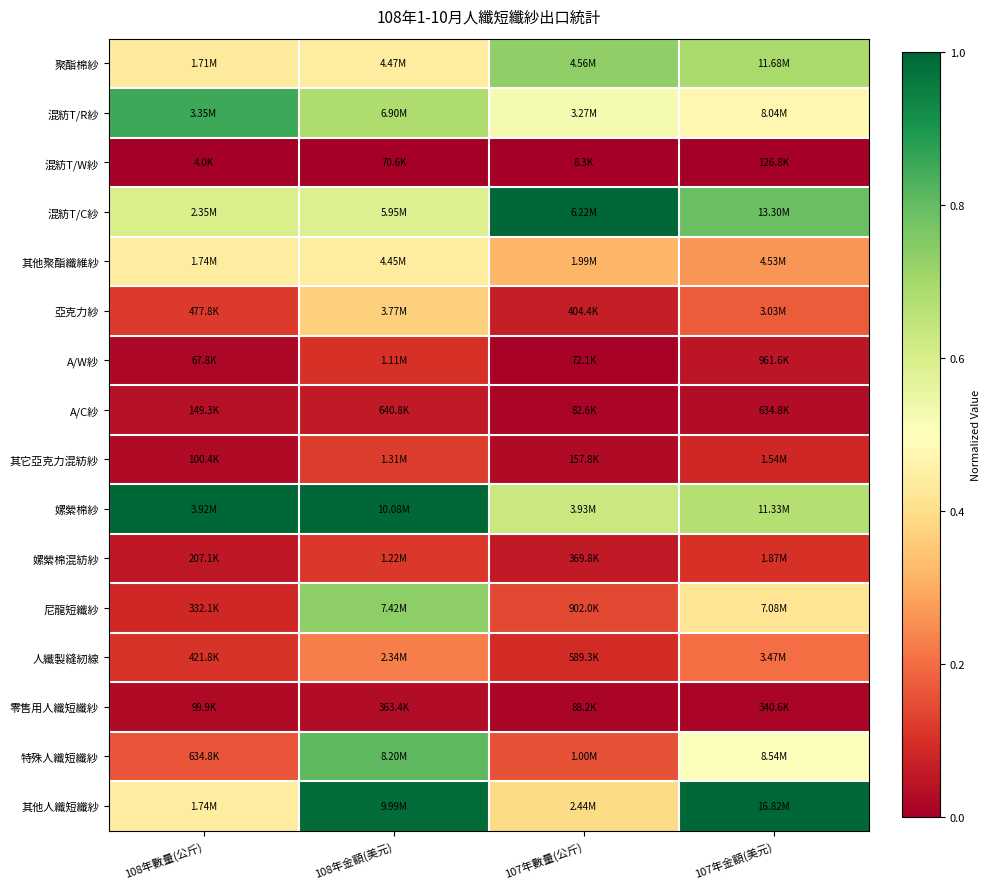

Reading left to right, extract all data points from this chart.

聚酯棉紗: 108年數量(公斤)=0.4	108年金額(美元)=0.4	107年數量(公斤)=0.7	107年金額(美元)=0.7
混紡T/R紗: 108年數量(公斤)=0.9	108年金額(美元)=0.7	107年數量(公斤)=0.5	107年金額(美元)=0.5
混紡T/W紗: 108年數量(公斤)=0.0	108年金額(美元)=0.0	107年數量(公斤)=0.0	107年金額(美元)=0.0
混紡T/C紗: 108年數量(公斤)=0.6	108年金額(美元)=0.6	107年數量(公斤)=1.0	107年金額(美元)=0.8
其他聚酯纖維紗: 108年數量(公斤)=0.4	108年金額(美元)=0.4	107年數量(公斤)=0.3	107年金額(美元)=0.3
亞克力紗: 108年數量(公斤)=0.1	108年金額(美元)=0.4	107年數量(公斤)=0.1	107年金額(美元)=0.2
A/W紗: 108年數量(公斤)=0.0	108年金額(美元)=0.1	107年數量(公斤)=0.0	107年金額(美元)=0.1
A/C紗: 108年數量(公斤)=0.0	108年金額(美元)=0.1	107年數量(公斤)=0.0	107年金額(美元)=0.0
其它亞克力混紡紗: 108年數量(公斤)=0.0	108年金額(美元)=0.1	107年數量(公斤)=0.0	107年金額(美元)=0.1
嫘縈棉紗: 108年數量(公斤)=1.0	108年金額(美元)=1.0	107年數量(公斤)=0.6	107年金額(美元)=0.7
嫘縈棉混紡紗: 108年數量(公斤)=0.1	108年金額(美元)=0.1	107年數量(公斤)=0.1	107年金額(美元)=0.1
尼龍短纖紗: 108年數量(公斤)=0.1	108年金額(美元)=0.7	107年數量(公斤)=0.1	107年金額(美元)=0.4
人纖製縫紉線: 108年數量(公斤)=0.1	108年金額(美元)=0.2	107年數量(公斤)=0.1	107年金額(美元)=0.2
零售用人纖短纖紗: 108年數量(公斤)=0.0	108年金額(美元)=0.0	107年數量(公斤)=0.0	107年金額(美元)=0.0
特殊人纖短纖紗: 108年數量(公斤)=0.2	108年金額(美元)=0.8	107年數量(公斤)=0.2	107年金額(美元)=0.5
其他人纖短纖紗: 108年數量(公斤)=0.4	108年金額(美元)=1.0	107年數量(公斤)=0.4	107年金額(美元)=1.0